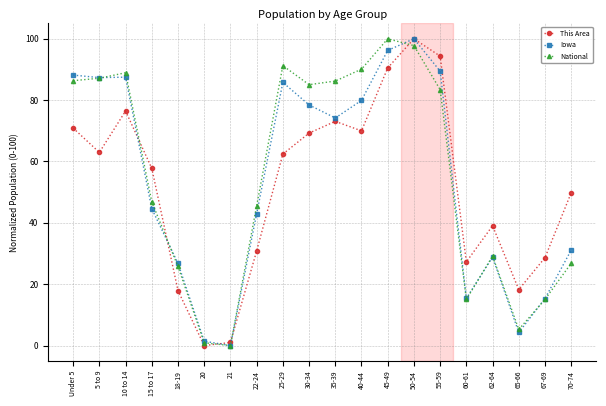

At which category does This Area reach its first local valley?

5 to 9